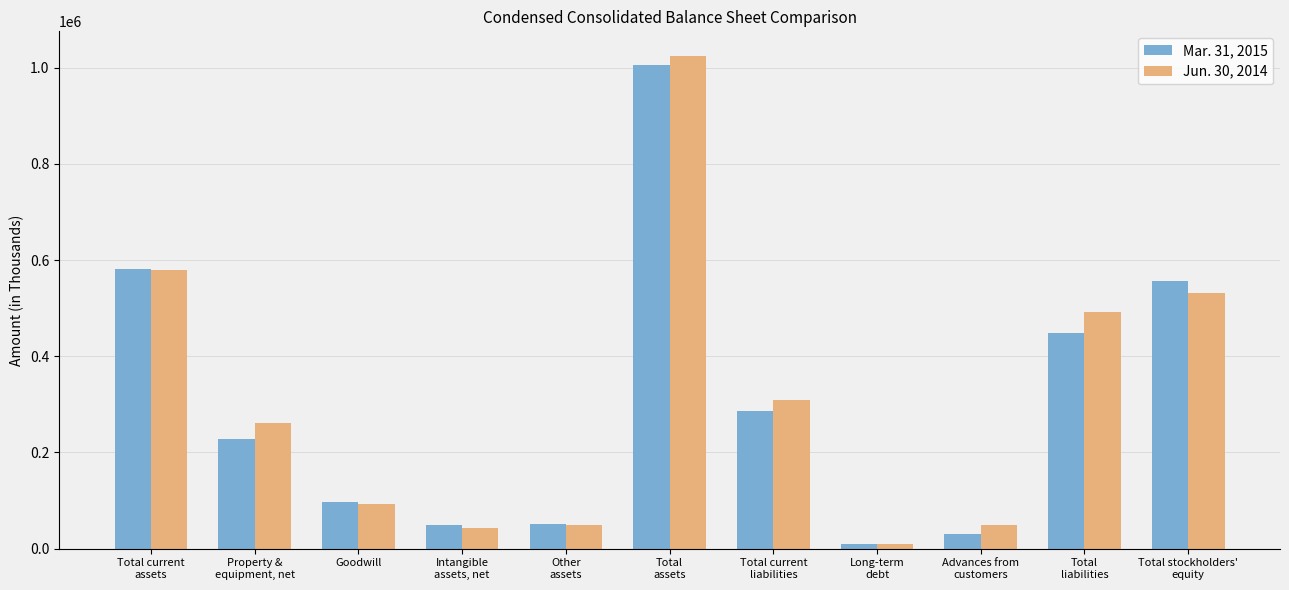

How many bars are there in total?

22